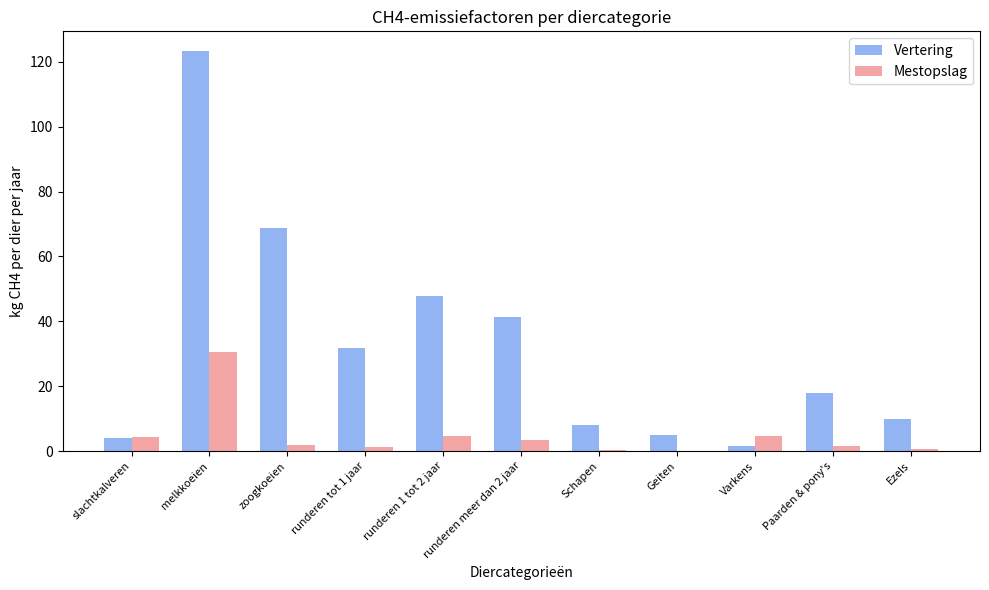

Are the bars horizontal?

No